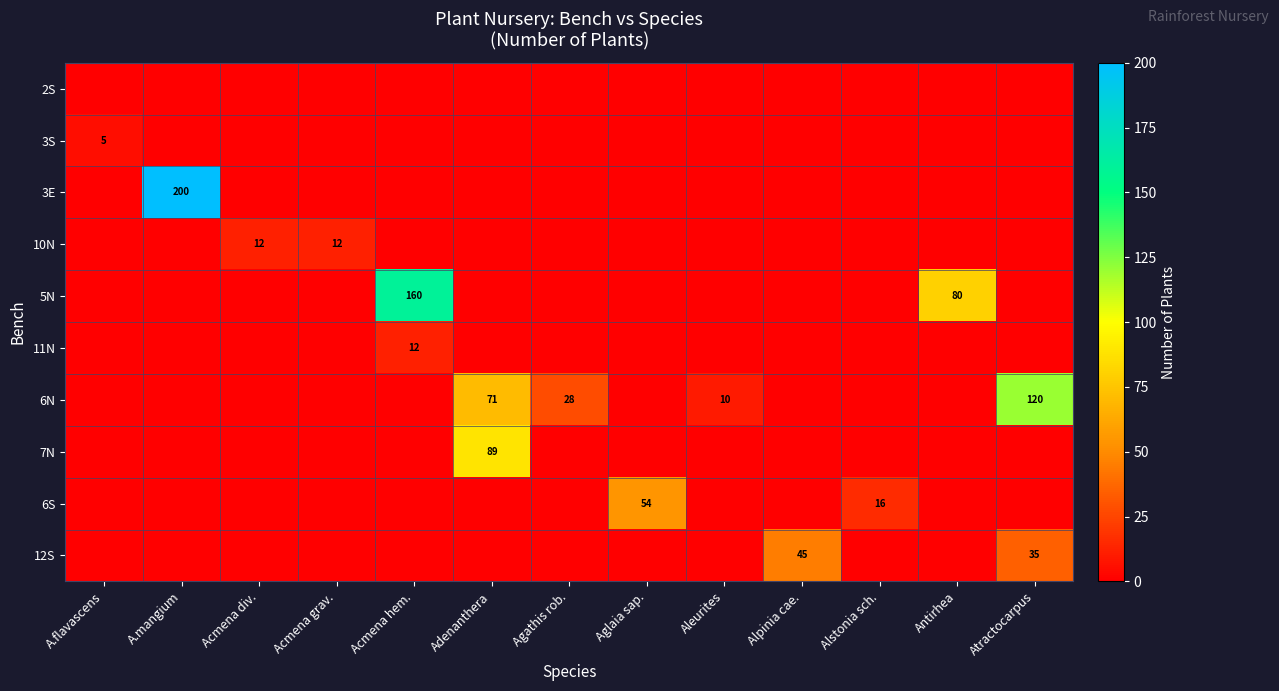

The value of 5N at Acmena hem. is 160. True or false?

True